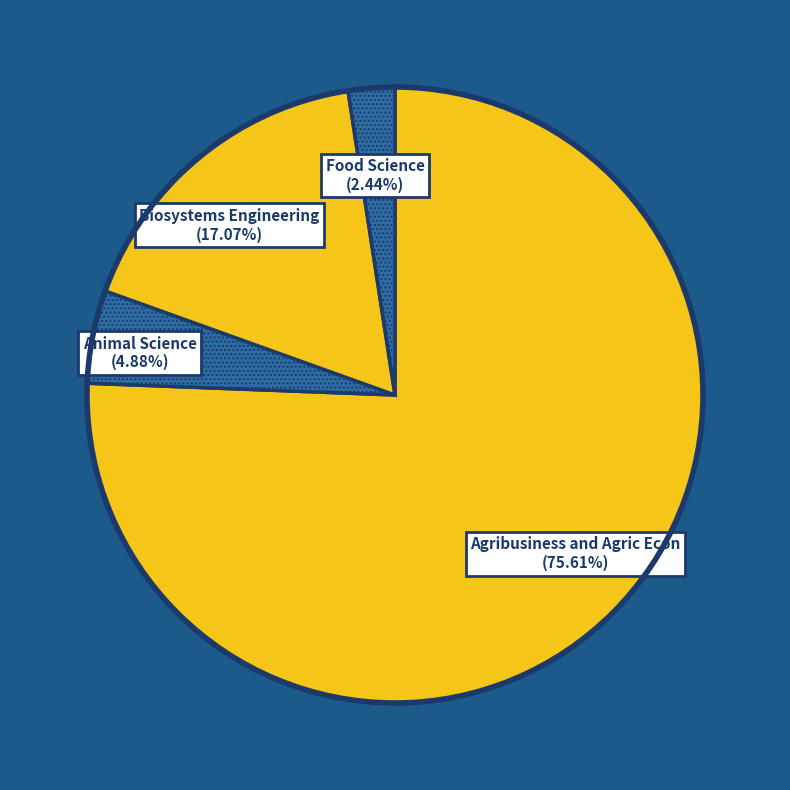

How many slices are in this pie chart?

4